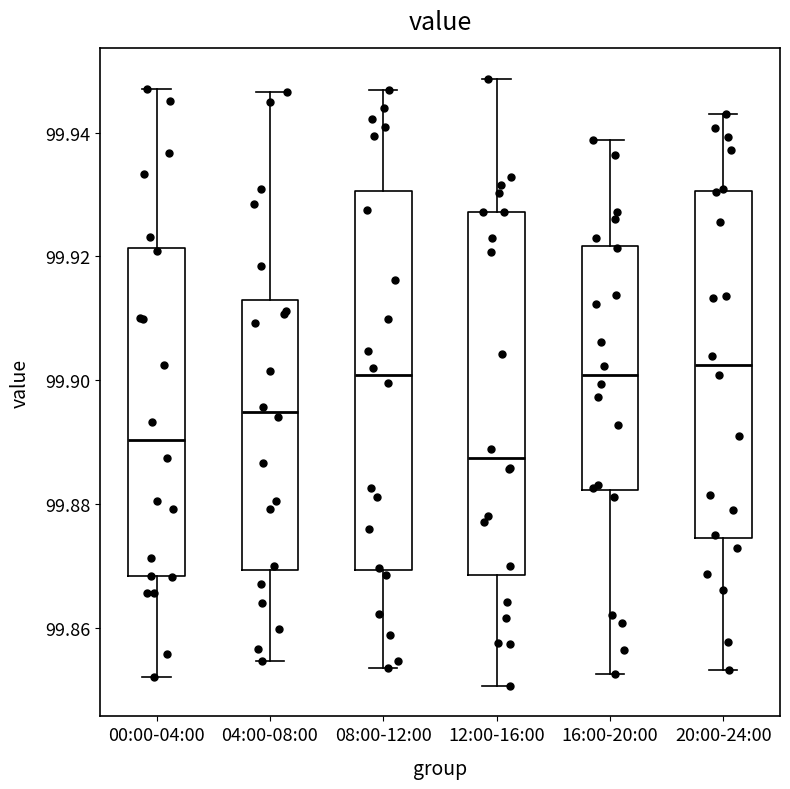

Reading left to right, transcribe this box plot: for each box, give where its median line is, the range the box spans, and where its two whiskers end, as read against the y-axis. The values are not printed on the chart, so give them approximately, as read against the axis.

00:00-04:00: median 99.890, box 99.868 to 99.922, whiskers 99.852 to 99.946
04:00-08:00: median 99.894, box 99.870 to 99.912, whiskers 99.854 to 99.946
08:00-12:00: median 99.900, box 99.870 to 99.930, whiskers 99.854 to 99.946
12:00-16:00: median 99.888, box 99.868 to 99.928, whiskers 99.850 to 99.948
16:00-20:00: median 99.900, box 99.882 to 99.922, whiskers 99.852 to 99.938
20:00-24:00: median 99.902, box 99.874 to 99.930, whiskers 99.854 to 99.942